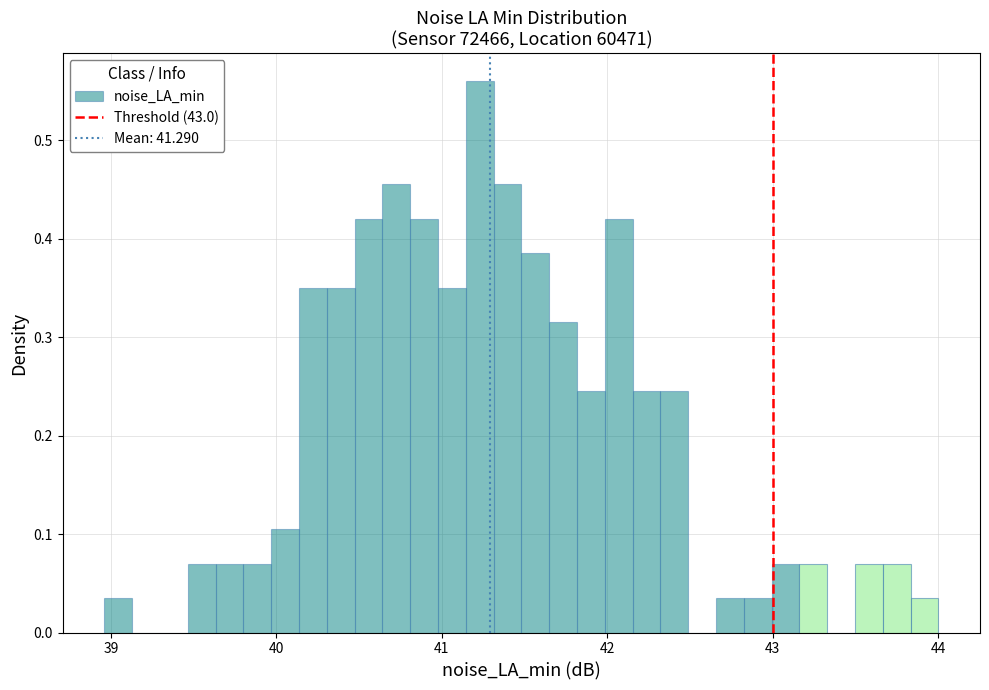

Around what value on the x-axis is the tallest bar? Give the approximate position of its centre, as read against the axis.

41.2